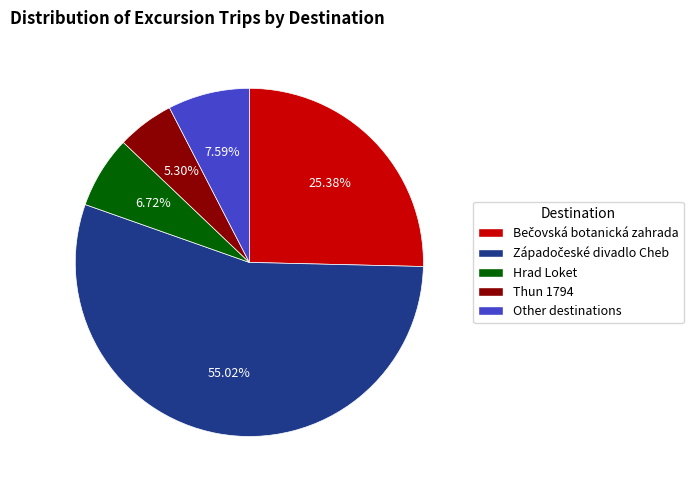

What is the ratio of the value at Other destinations to the value at Hrad Loket?

1.1